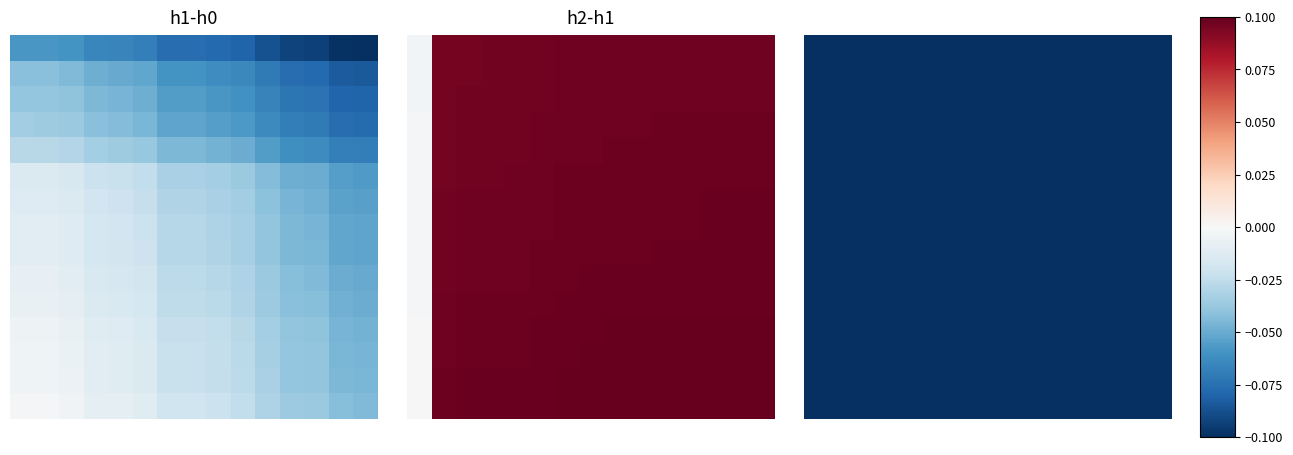

Is it true that 2 equals -0.0 at 13?

False